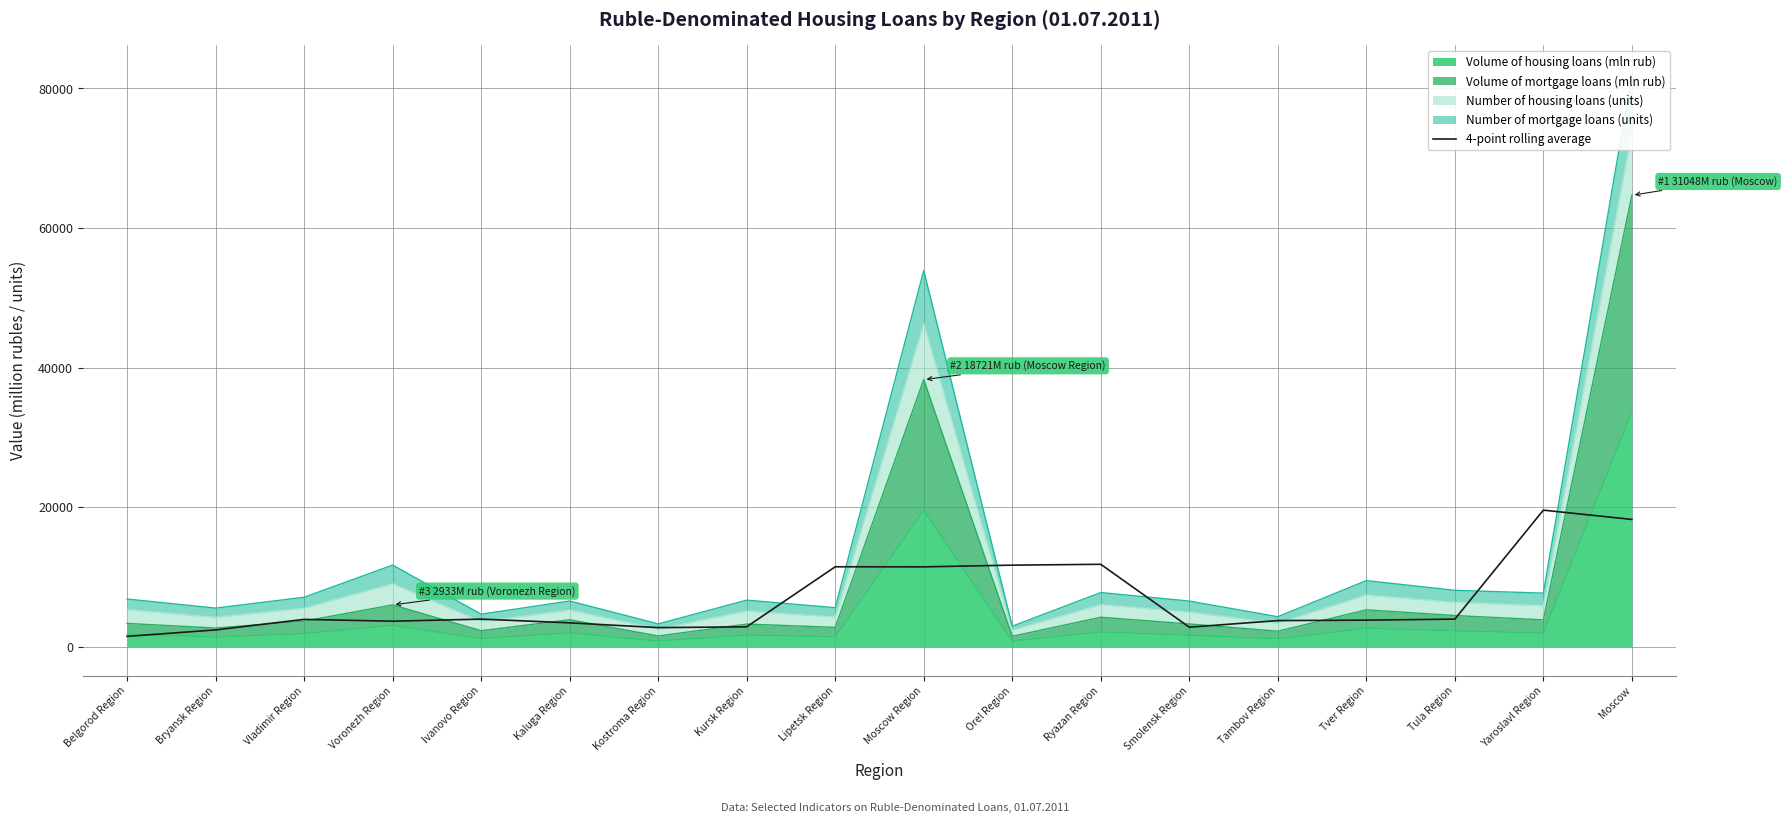

At which label is the value closest to 10565?

Moscow Region